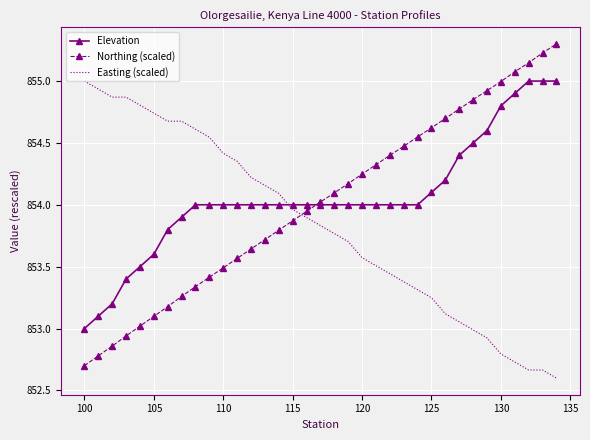

True or false: Easting (scaled) and Elevation cross at least once.

True